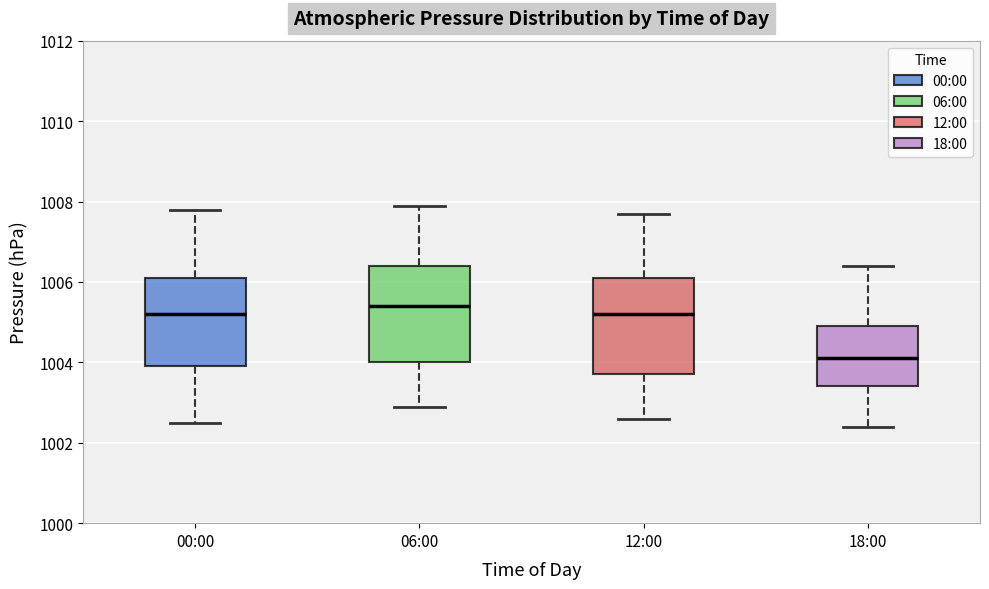

Where does the lower whisker of the box for 06:00 end on the y-axis? The values are not printed on the chart, so give them approximately, as read against the axis.

1003.0